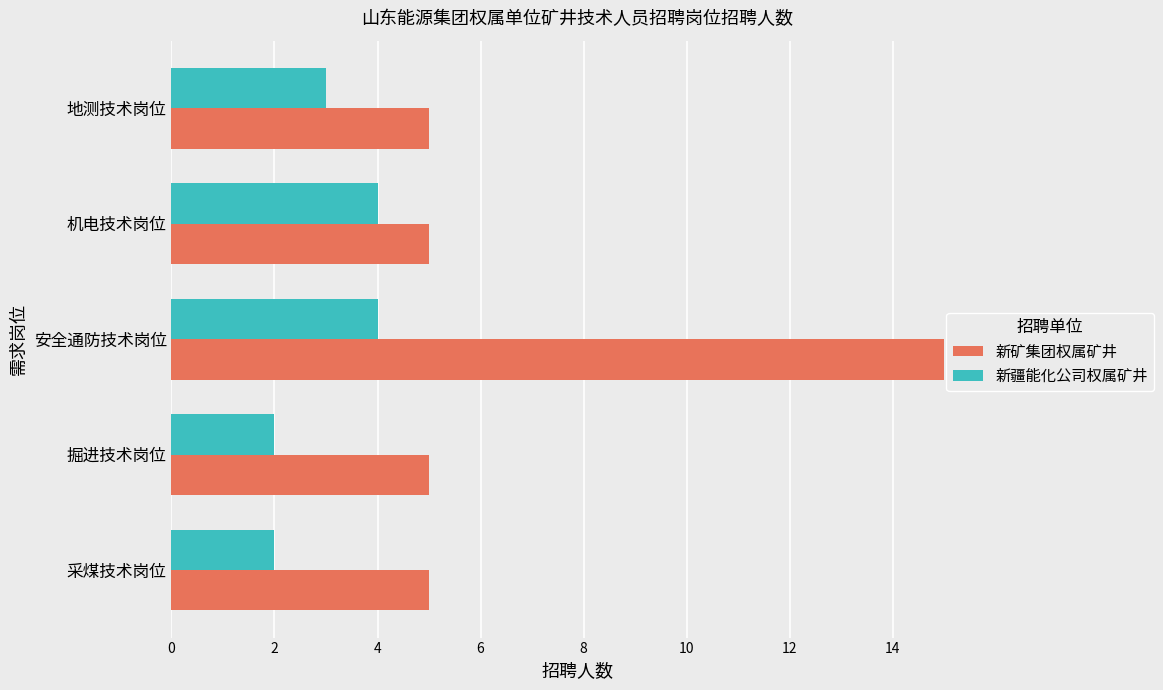

What are all the series names shown in the legend?

新矿集团权属矿井, 新疆能化公司权属矿井